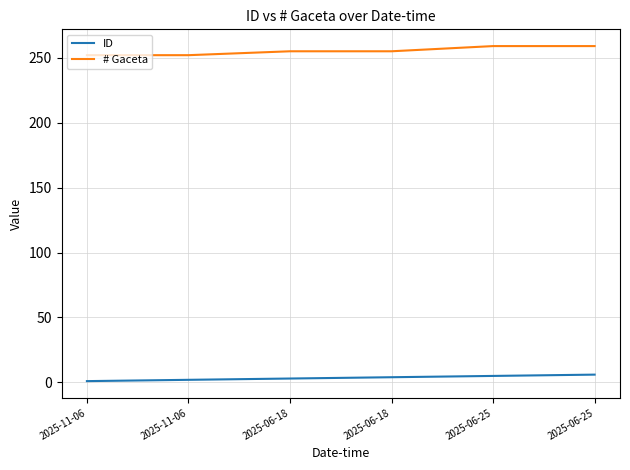

What is the sum of the # Gaceta values at 2025-06-25 and 2025-06-18?

514